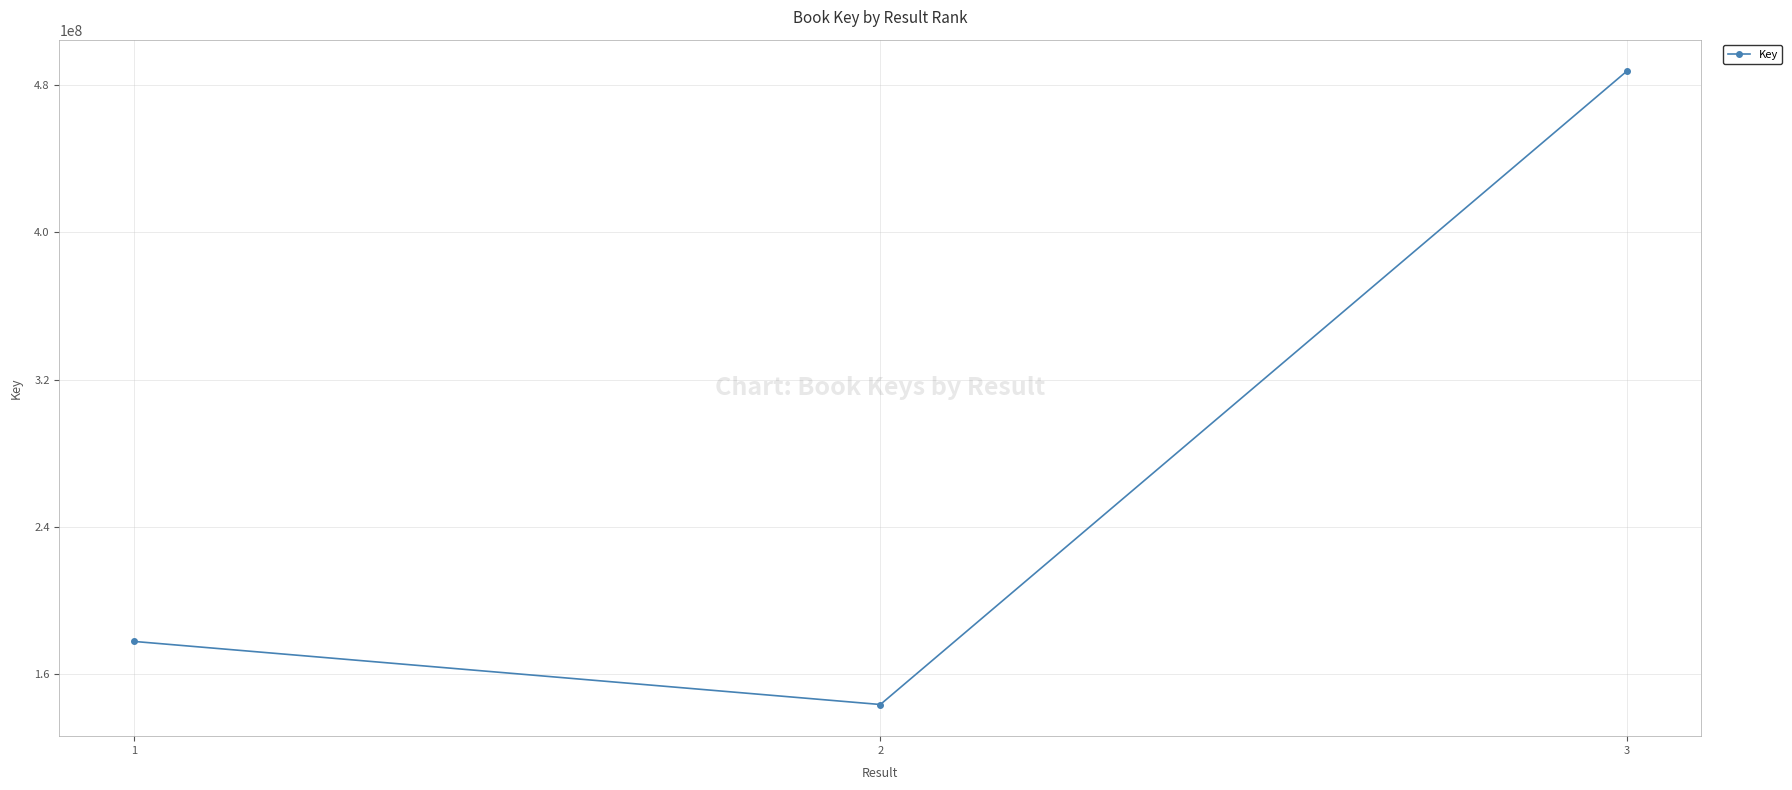

Count the number of categories in the chart.

3